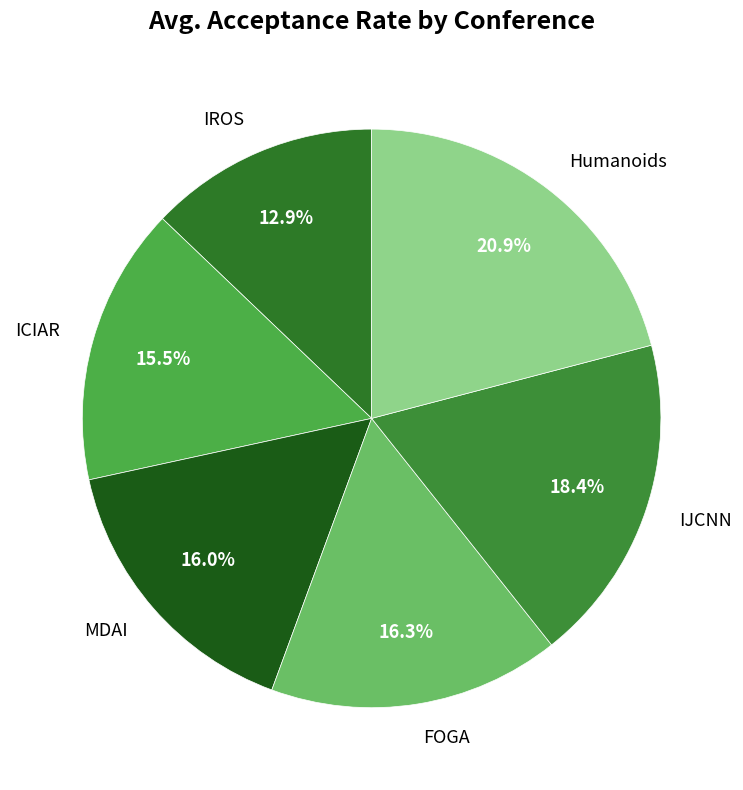

To the nearest percent, what portion does MDAI represent?

16%